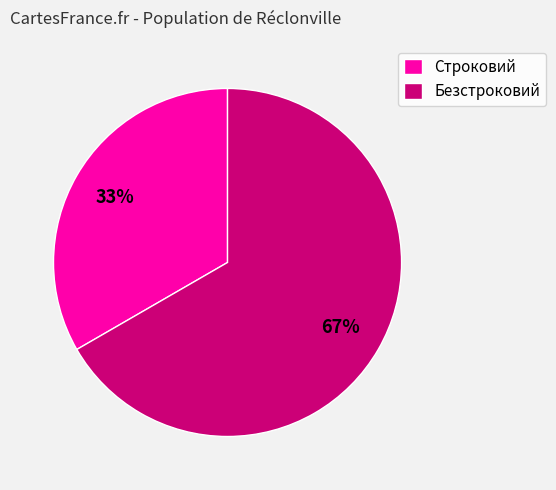

What is the smallest slice in the pie chart?

Строковий